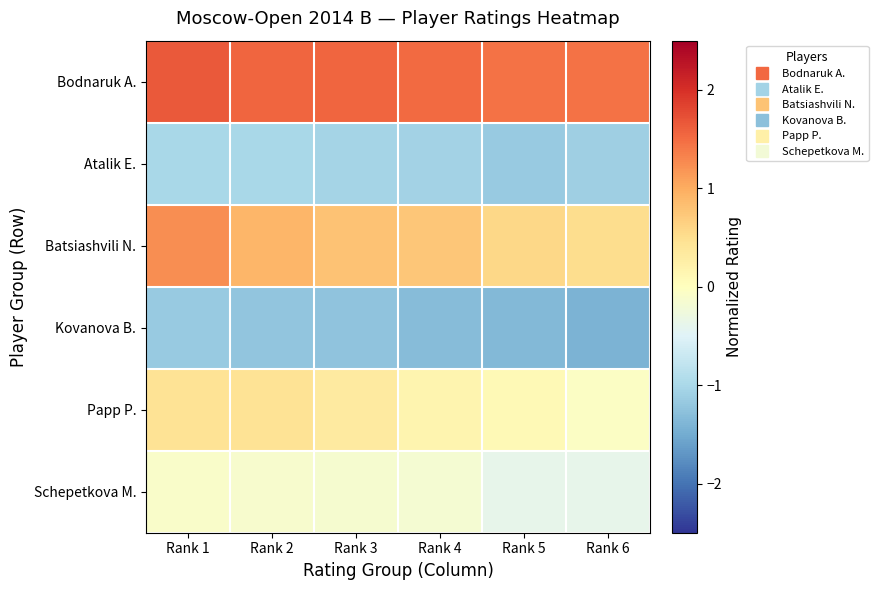

List the series in order of their peak value, lowest first.

Kovanova B., Atalik E., Schepetkova M., Papp P., Batsiashvili N., Bodnaruk A.